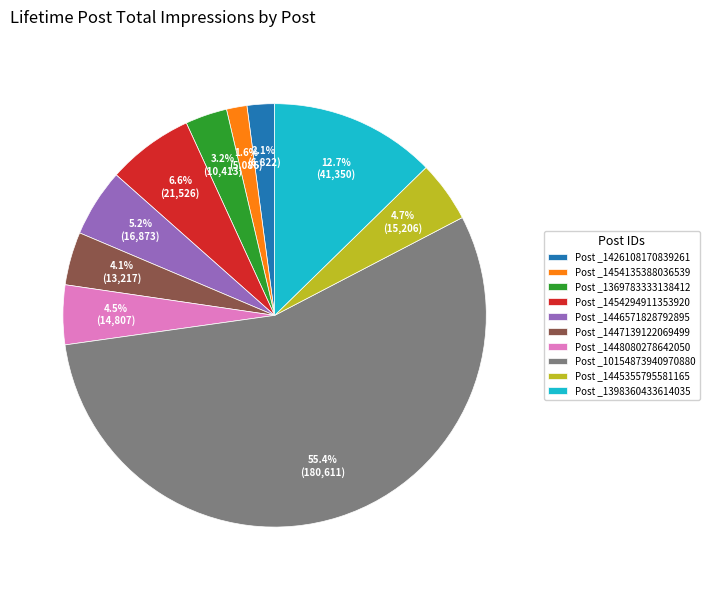

Which slice is the largest?

Post _10154873940970880